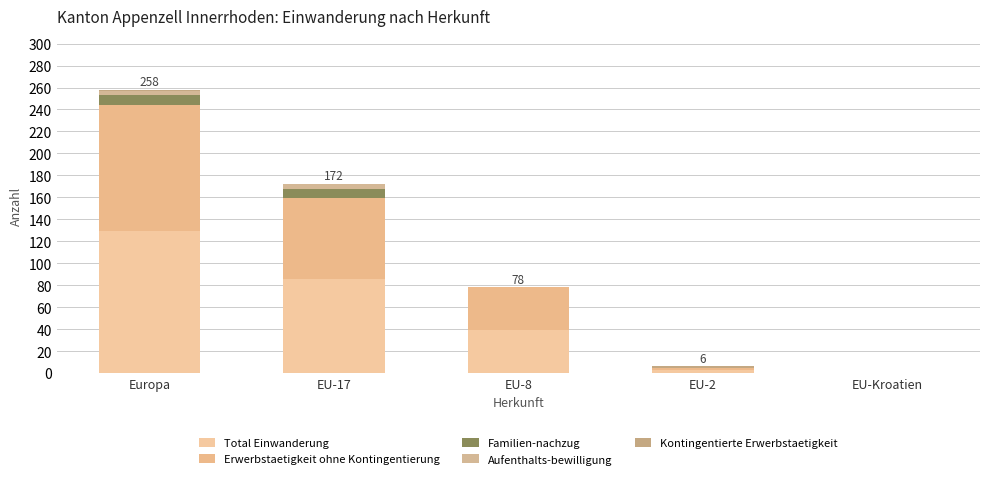

Which series has the largest range (max minus min)?

Total Einwanderung